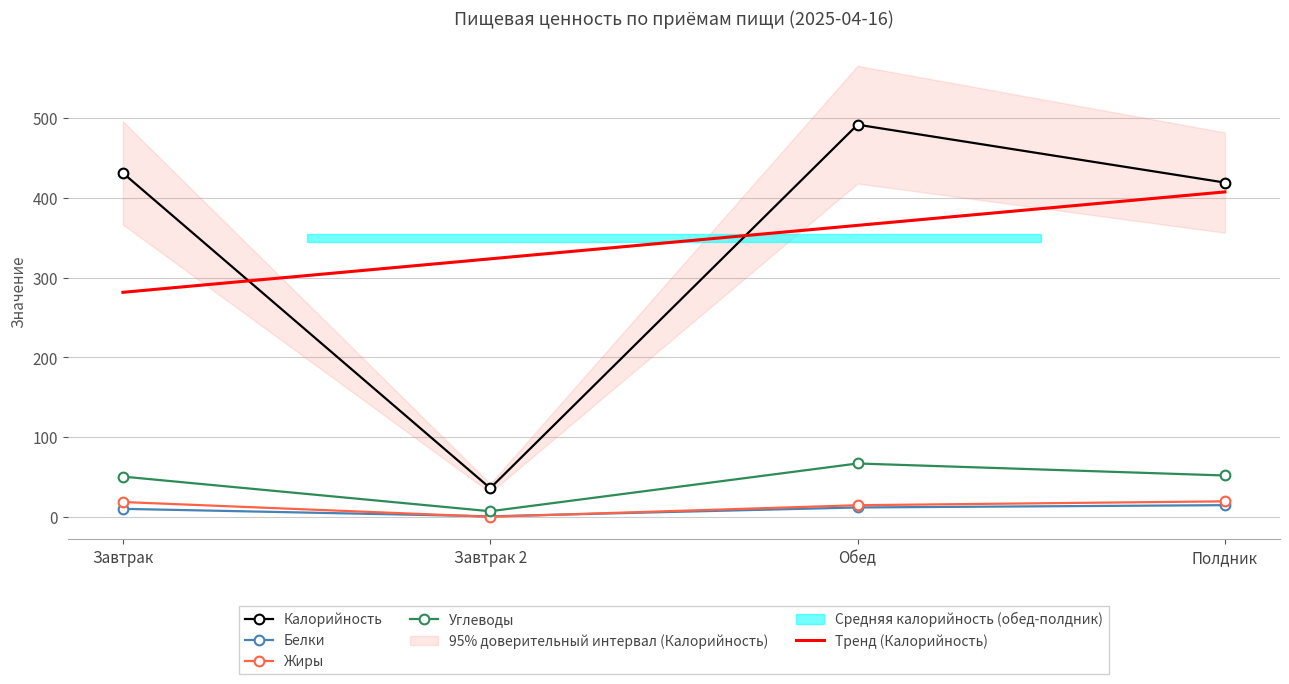

At which label does Белки first exceed 11?

Обед